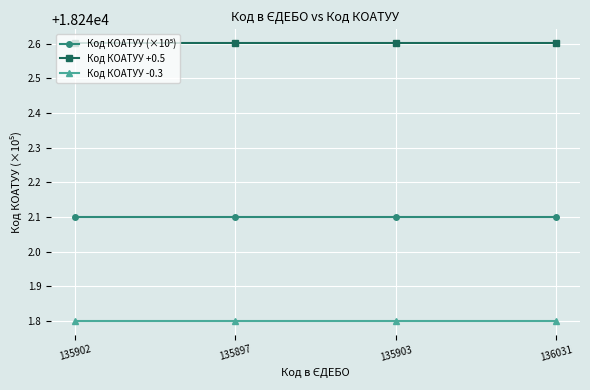

Is this an area chart (filled region under the line)?

No